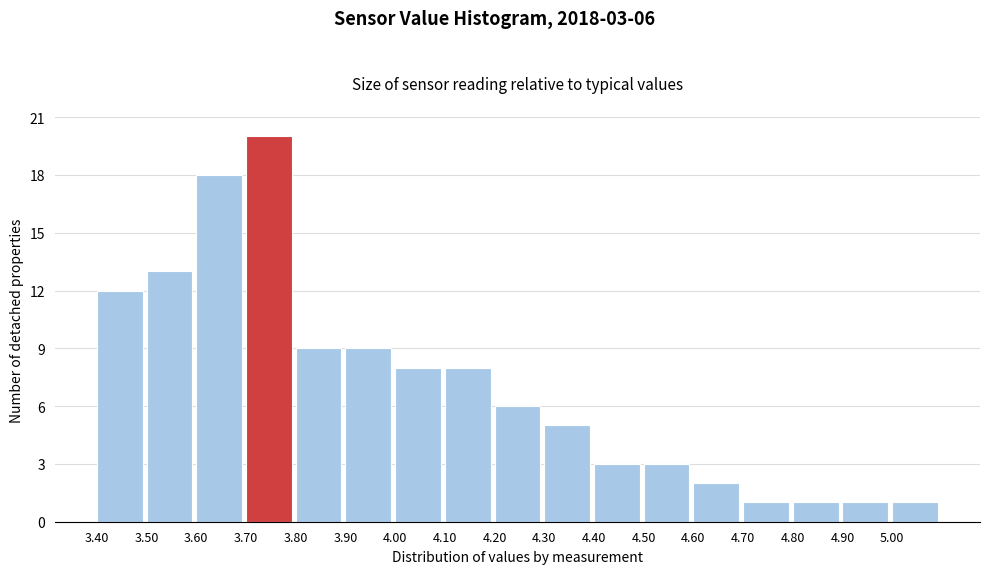

Reading left to right, transcribe all the data shown in this chart.

3.40=12	3.50=13	3.60=18	3.70=20	3.80=9	3.90=9	4.00=8	4.10=8	4.20=6	4.30=5	4.40=3	4.50=3	4.60=2	4.70=1	4.80=1	4.90=1	5.00=1